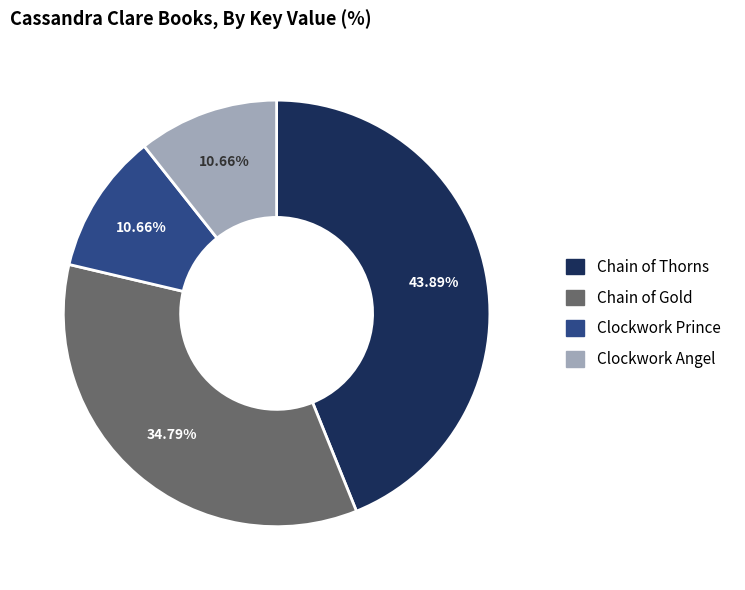

To the nearest percent, what percentage of the pie is Clockwork Prince?

11%